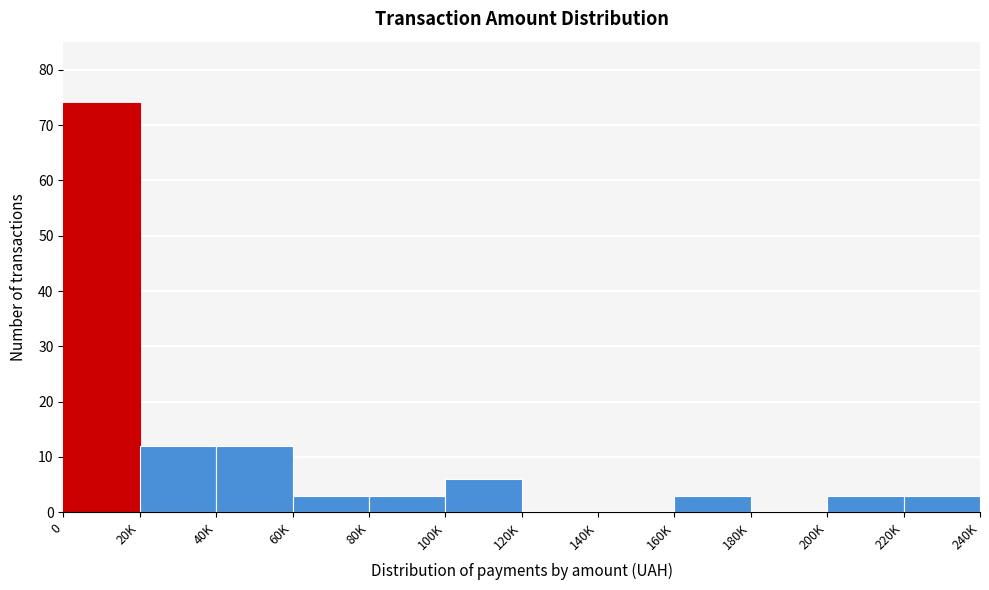

Reading left to right, transcribe all the data shown in this chart.

0=74	20K=12	40K=12	60K=3	80K=3	100K=6	120K=0	140K=0	160K=3	180K=0	200K=3	220K=3